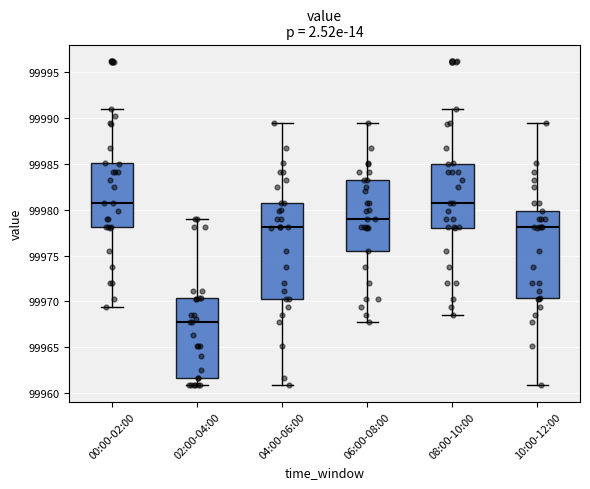

Reading left to right, transcribe this box plot: for each box, give where its median line is, the range the box spans, and where its two whiskers end, as read against the y-axis. The values are not printed on the chart, so give them approximately, as read against the axis.

00:00-02:00: median 99981.0, box 99978.0 to 99985.0, whiskers 99969.5 to 99991.0
02:00-04:00: median 99967.5, box 99961.5 to 99970.5, whiskers 99961.0 to 99979.0
04:00-06:00: median 99978.0, box 99970.5 to 99981.0, whiskers 99961.0 to 99989.5
06:00-08:00: median 99979.0, box 99975.5 to 99983.5, whiskers 99967.5 to 99989.5
08:00-10:00: median 99980.5, box 99978.0 to 99985.0, whiskers 99968.5 to 99991.0
10:00-12:00: median 99978.0, box 99970.5 to 99980.0, whiskers 99961.0 to 99989.5